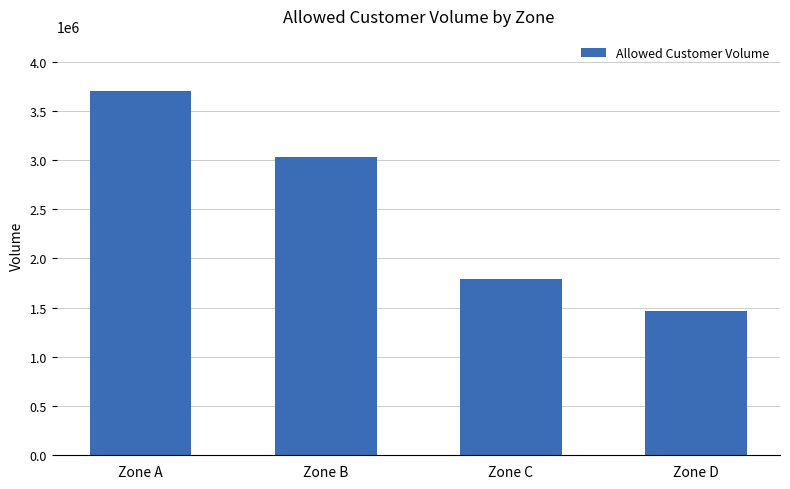

What is the change in value from Zone B to Zone D?

-1563200.7